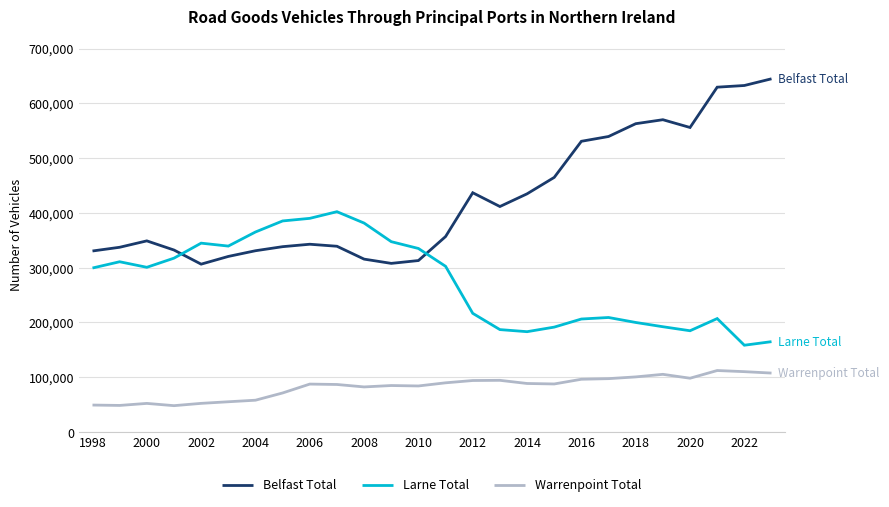

True or false: Warrenpoint Total and Larne Total cross at least once.

False